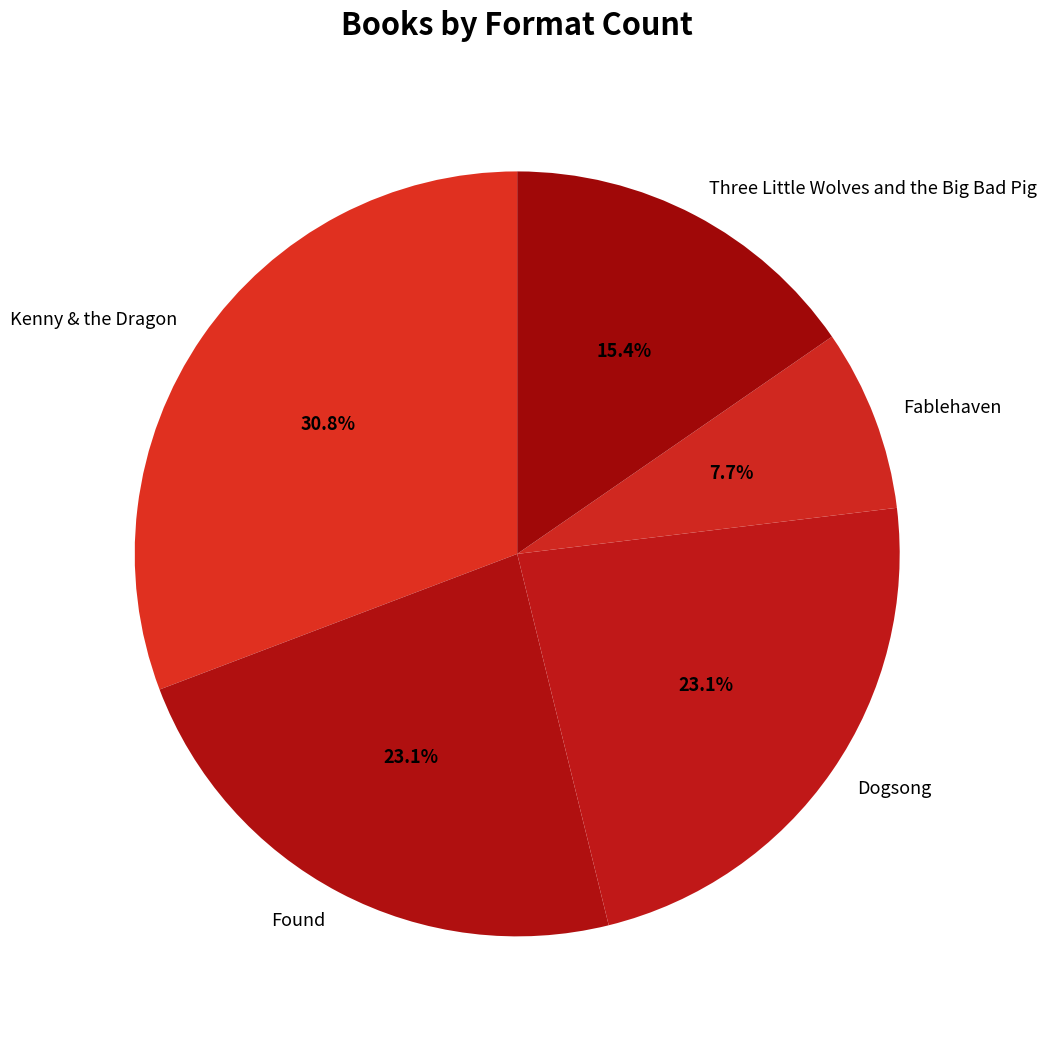

Count the number of slices in the pie.

5